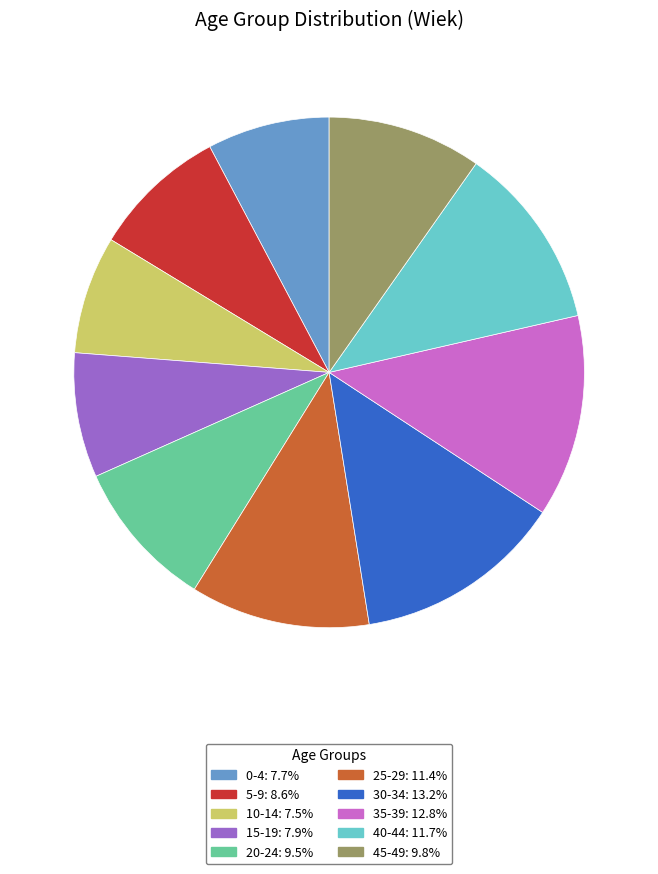

Combined, do 20-24: 9.5% and 10-14: 7.5% account for over 50%?

No